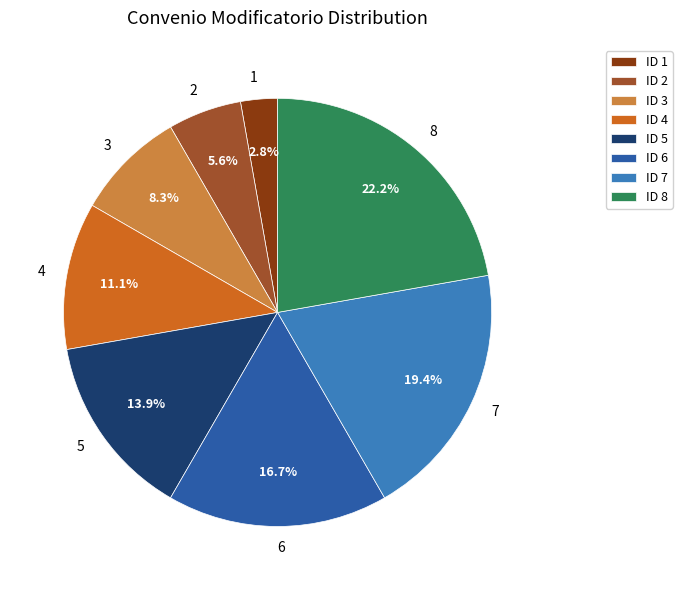

Which has a higher value, 5 or 3?

5